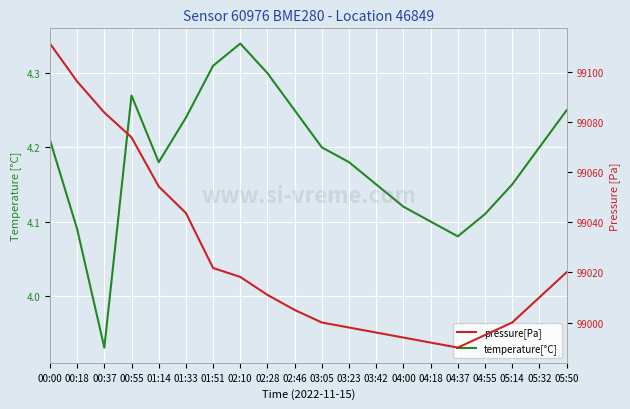

Which label corresponds to the smallest value in the chart?

00:37